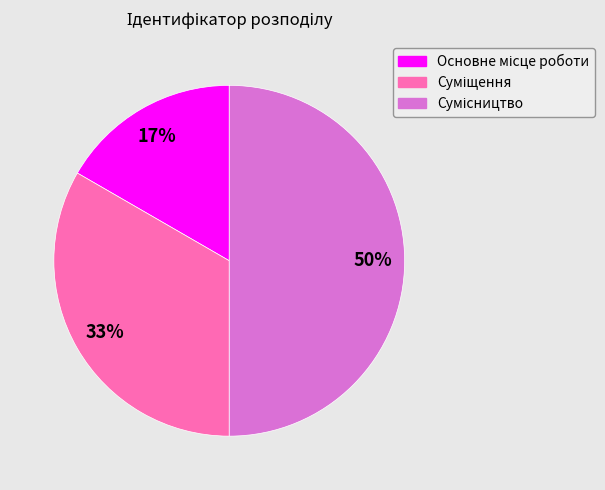

How many segments does this pie chart have?

3